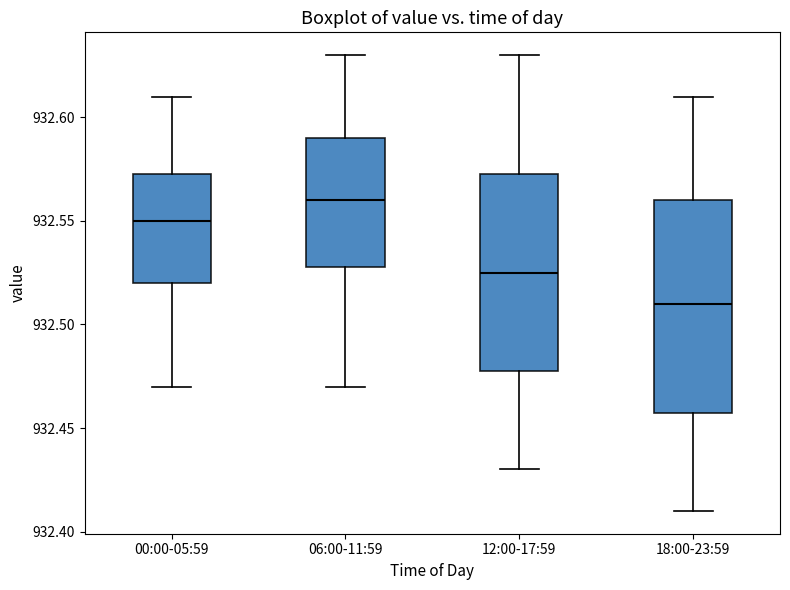

Reading left to right, transcribe this box plot: for each box, give where its median line is, the range the box spans, and where its two whiskers end, as read against the y-axis. The values are not printed on the chart, so give them approximately, as read against the axis.

00:00-05:59: median 932.550, box 932.520 to 932.575, whiskers 932.470 to 932.610
06:00-11:59: median 932.560, box 932.530 to 932.590, whiskers 932.470 to 932.630
12:00-17:59: median 932.525, box 932.480 to 932.575, whiskers 932.430 to 932.630
18:00-23:59: median 932.510, box 932.460 to 932.560, whiskers 932.410 to 932.610